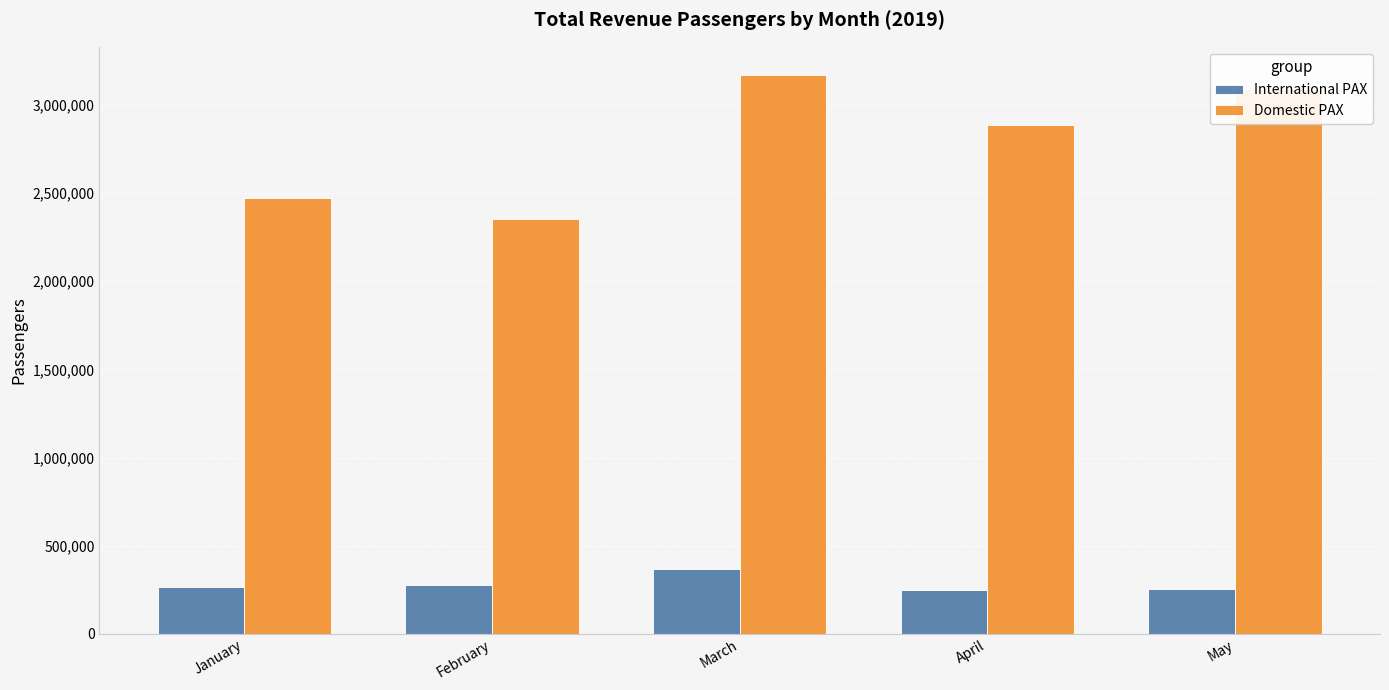

At how many categories does at least one series exceed 808728?

5